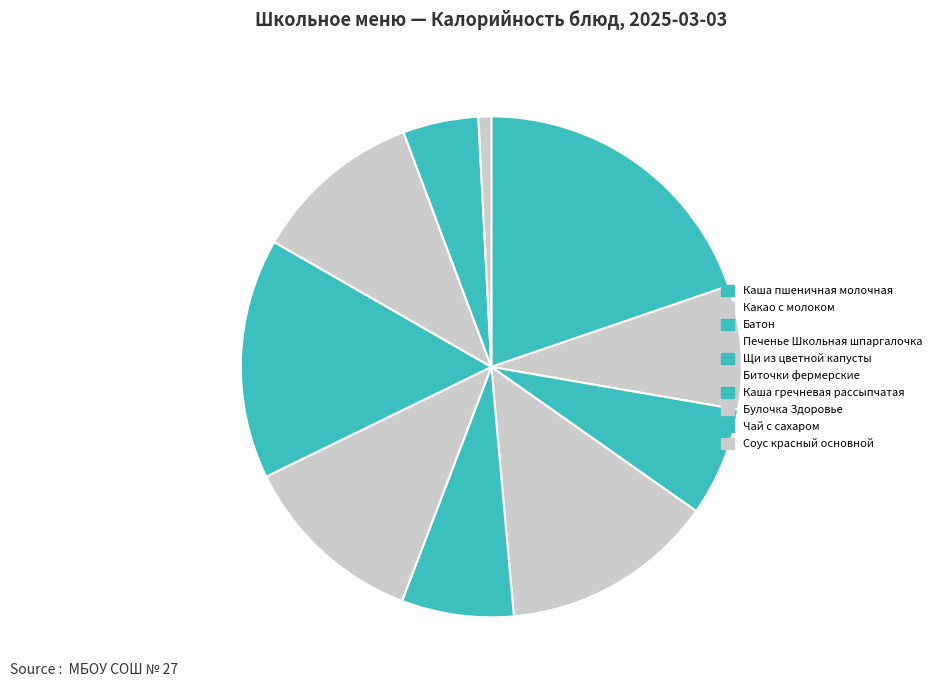

Rank the categories by value from highest to lowest.

Каша пшеничная молочная, Каша гречневая рассыпчатая, Печенье Школьная шпаргалочка, Биточки фермерские, Булочка Здоровье, Какао с молоком, Щи из цветной капусты, Батон, Чай с сахаром, Соус красный основной